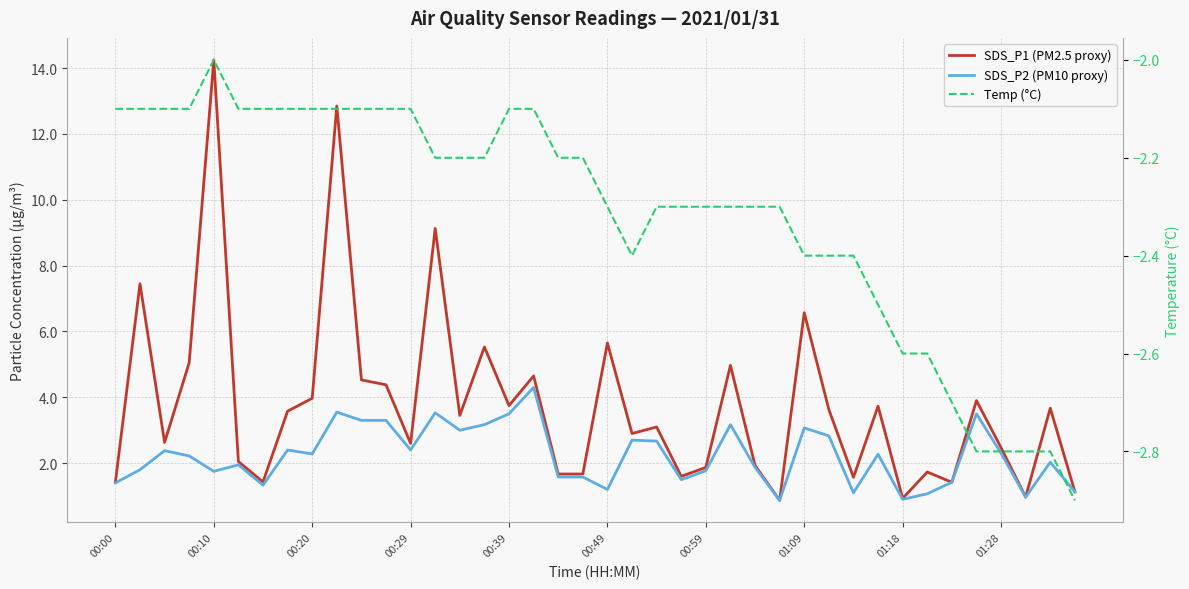

At how many categories does at least one series exceed 5?

8